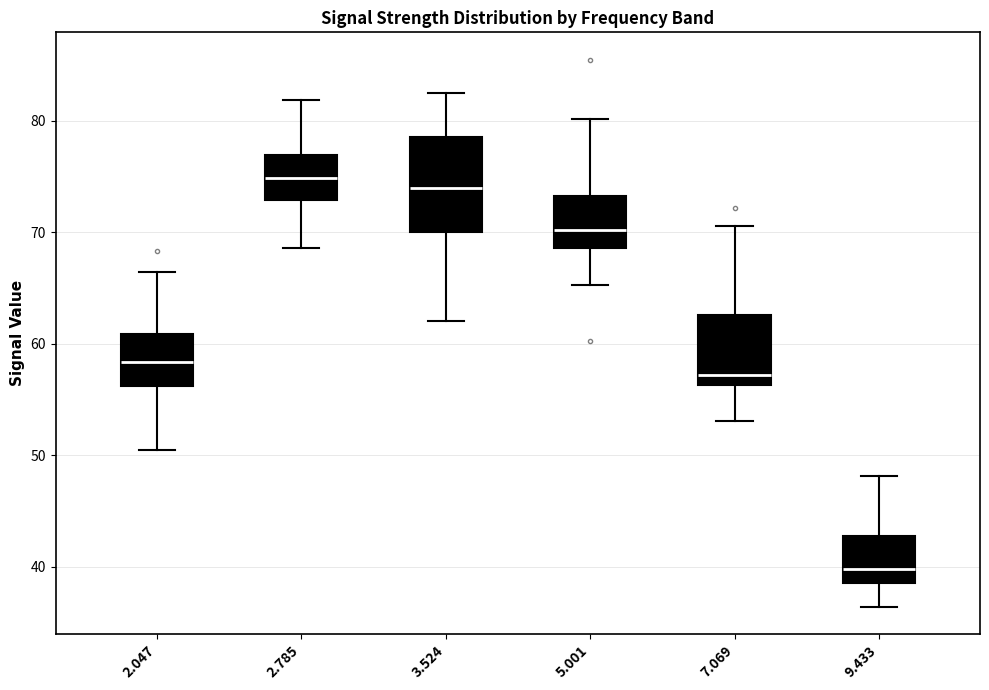

Reading left to right, read every box against the y-axis: the position of its median line, the range the box covers, and the ends of its whiskers. The values are not printed on the chart, so give them approximately, as read against the axis.

2.047: median 58, box 56 to 61, whiskers 51 to 66
2.785: median 75, box 73 to 77, whiskers 69 to 82
3.524: median 74, box 70 to 79, whiskers 62 to 83
5.001: median 70, box 69 to 73, whiskers 65 to 80
7.069: median 57, box 56 to 63, whiskers 53 to 71
9.433: median 40, box 39 to 43, whiskers 36 to 48